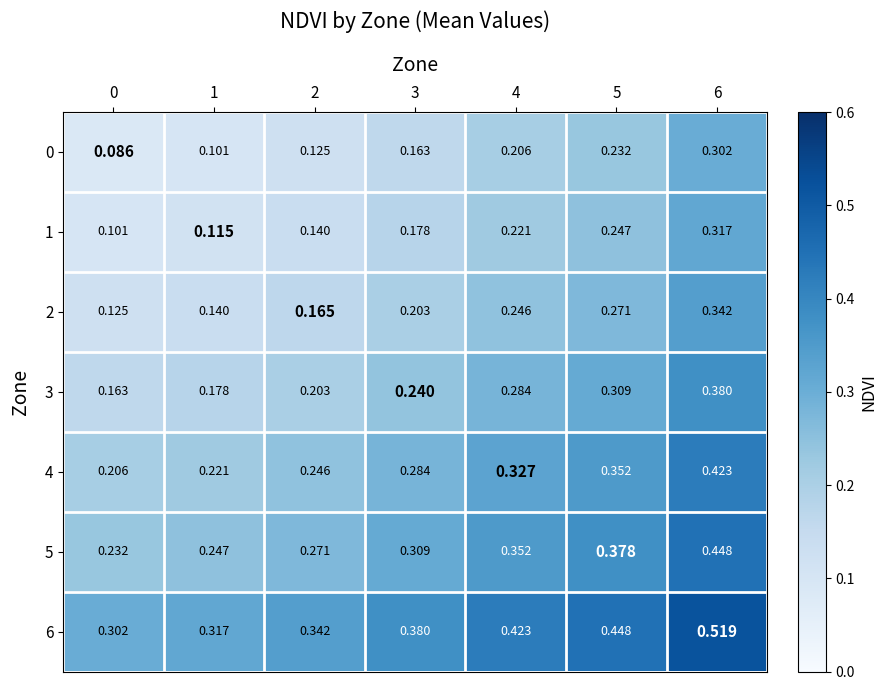

Is the value of 0 at 1 greater than the value of 4 at 6?

No